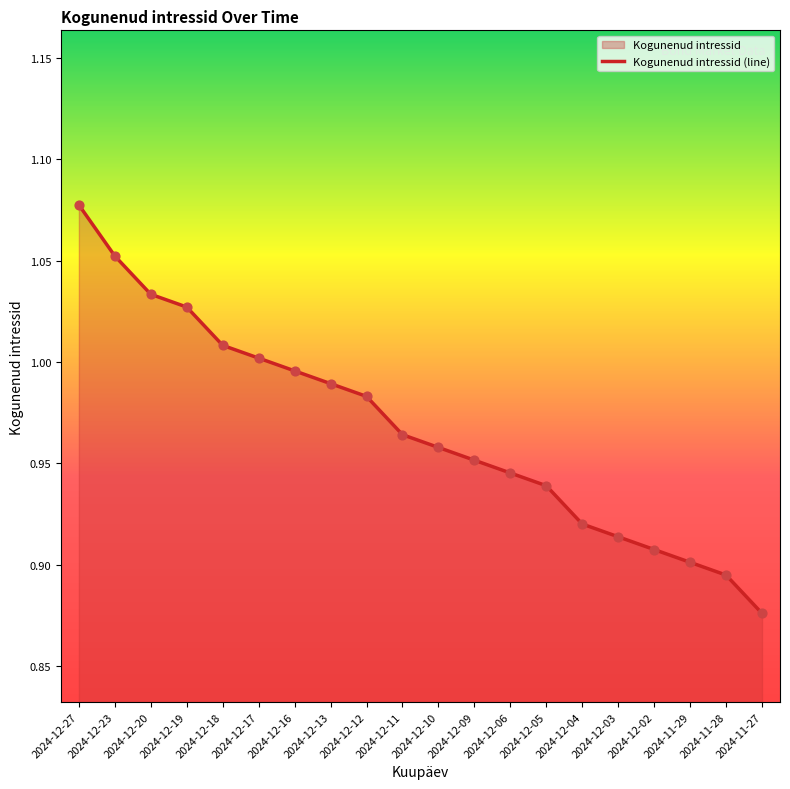

Between 2024-12-06 and 2024-12-18, which is larger?

2024-12-18